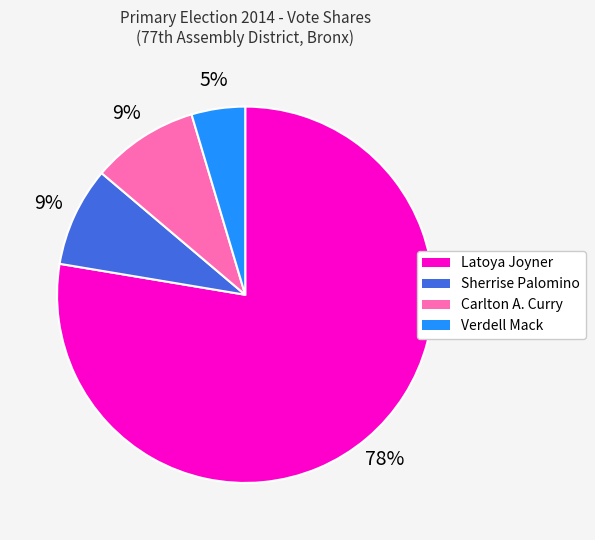

Does Verdell Mack account for over 50% of the chart?

No